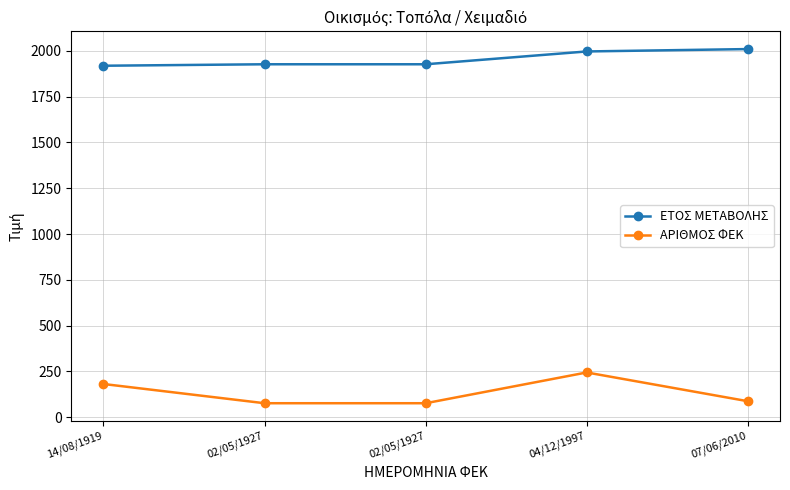

What is the minimum value shown in the chart?

76